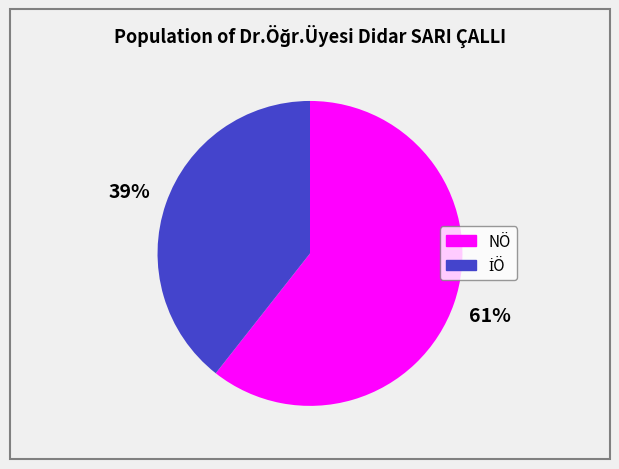

Which slice is the largest?

NÖ